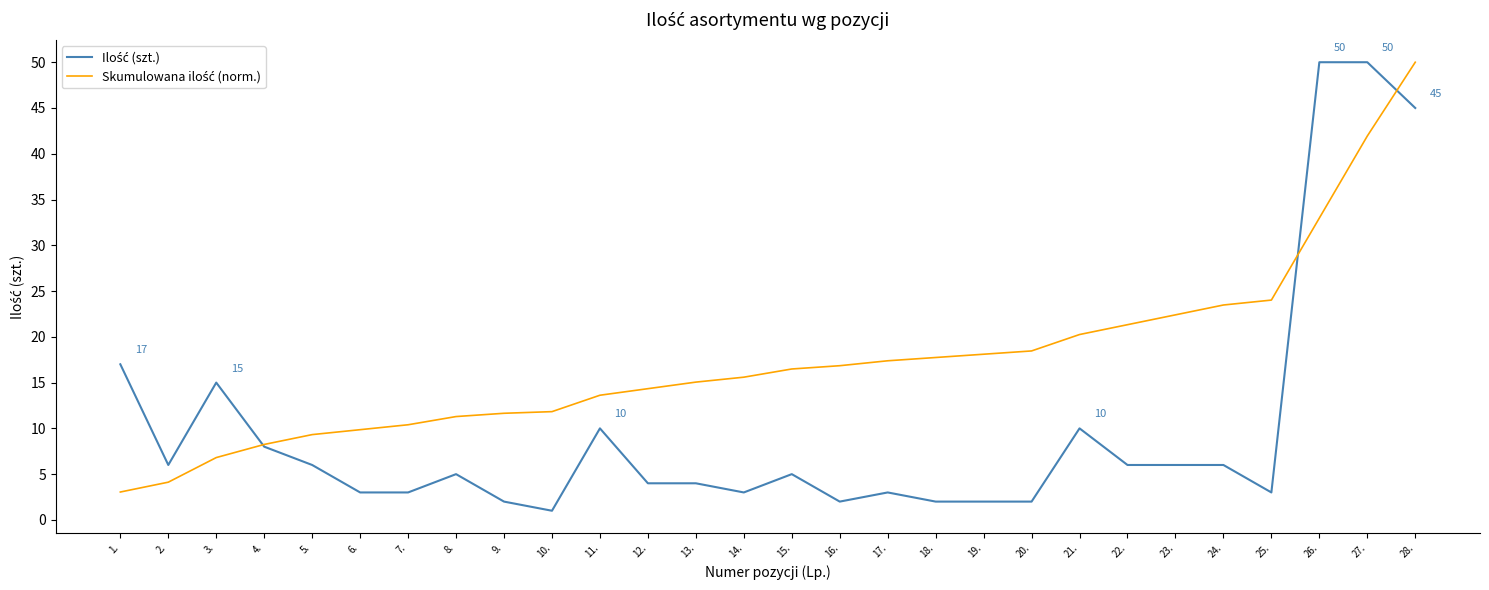

Does the chart have visible grid lines?

No